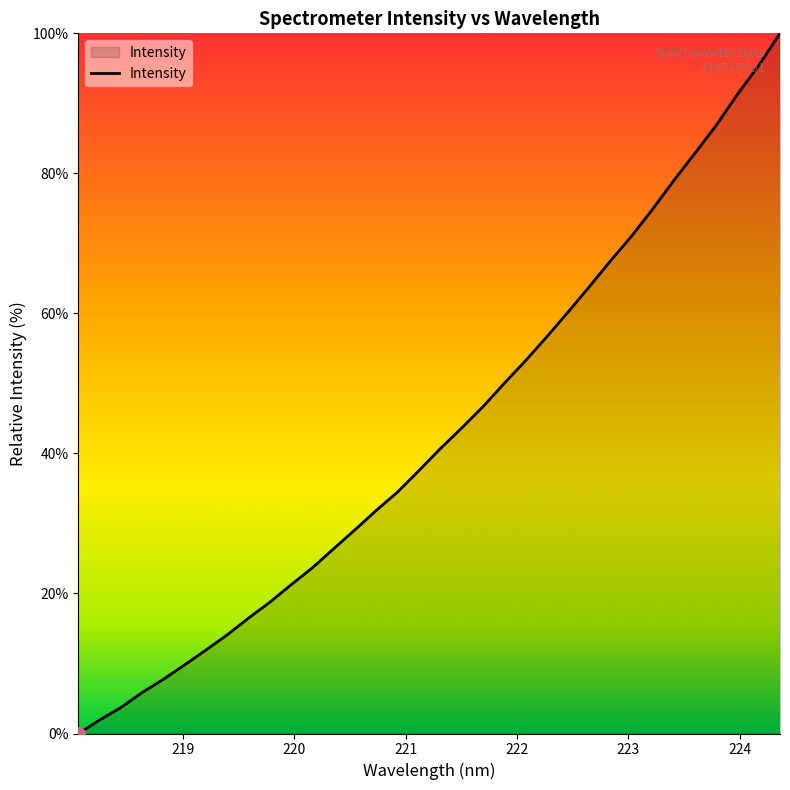

What is the difference between the second highest and minimum values?

95.4